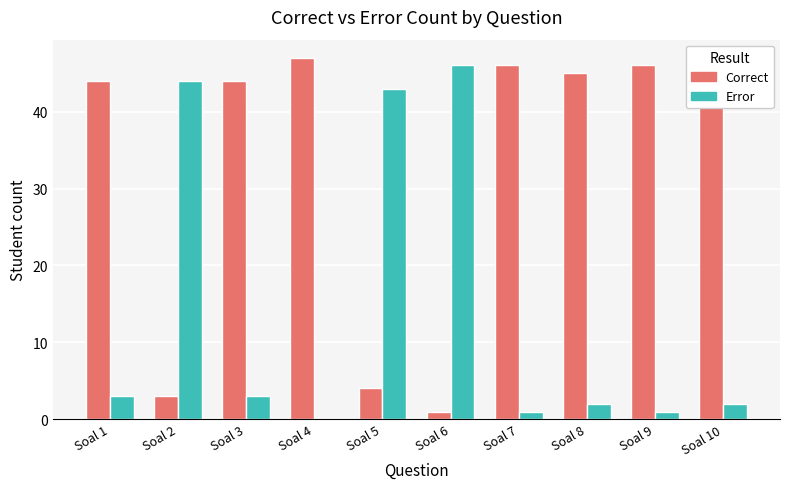

Is the value of Correct at Soal 3 greater than the value of Error at Soal 8?

Yes